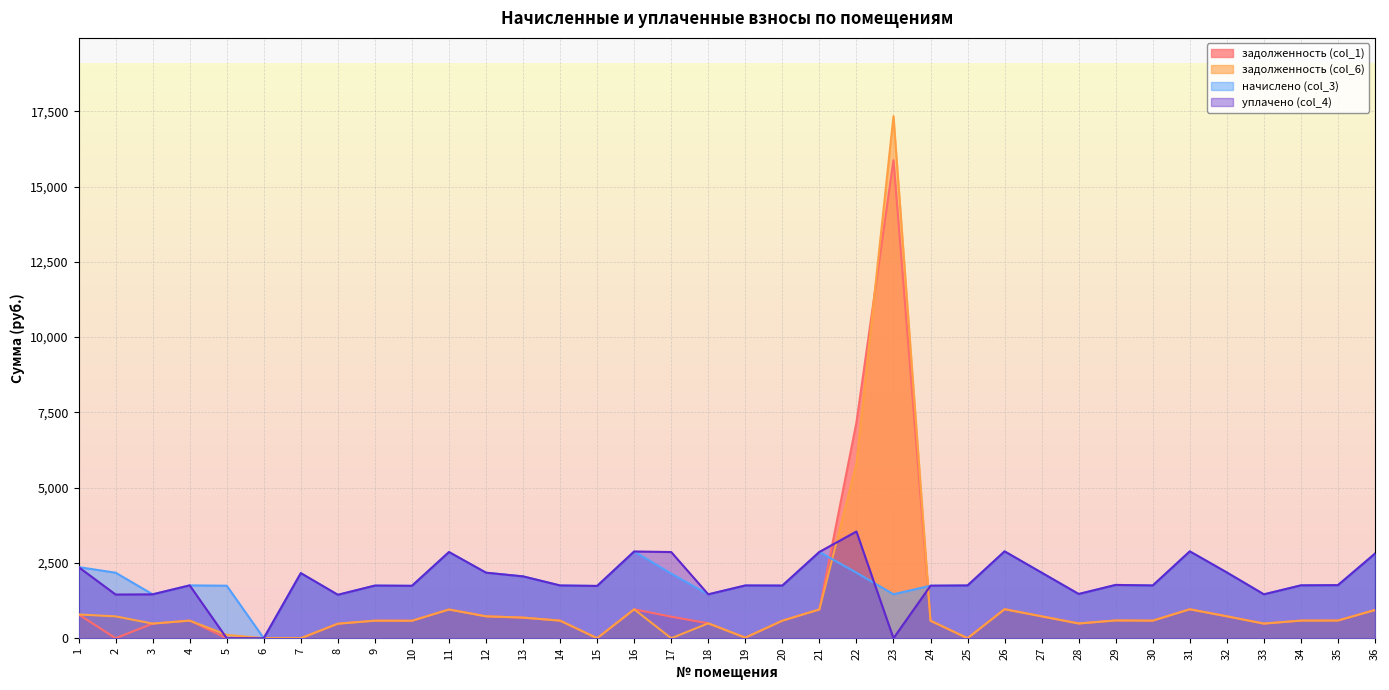

Is the value of начислено (col_3) at 29 greater than the value of задолженность (col_1) at 13?

Yes